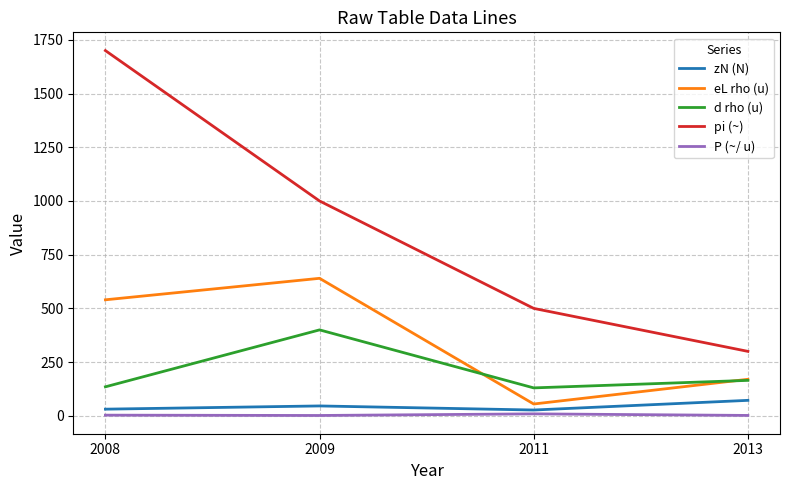

At which category is the sum across all series the highest?

2008